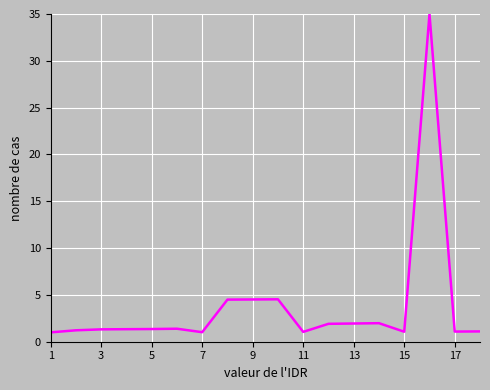

What is the smallest value displayed?

1.0